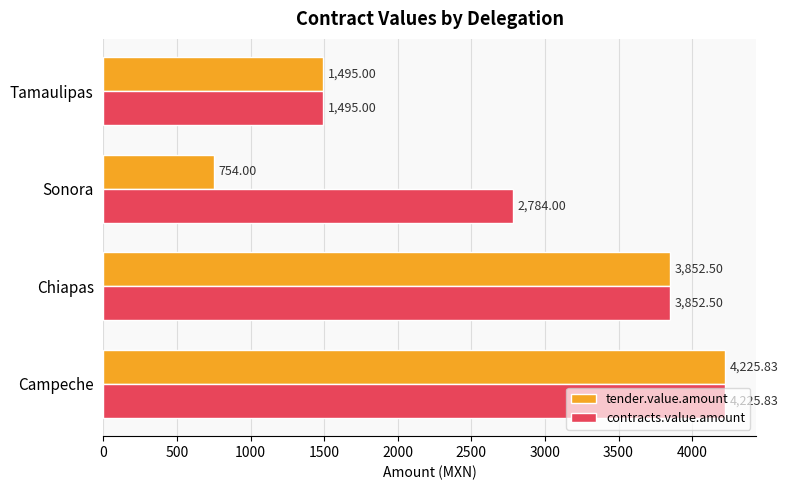

Rank the series by their average value, from highest to lowest.

contracts.value.amount, tender.value.amount